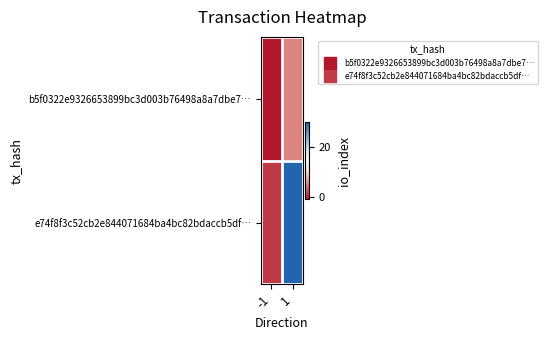

Reading left to right, what are all the values shown in this chart?

b5f0322e9326653899bc3d003b76498a8a7dbe7…: -1=-1	1=5
e74f8f3c52cb2e844071684ba4bc82bdaccb5df…: -1=1	1=30